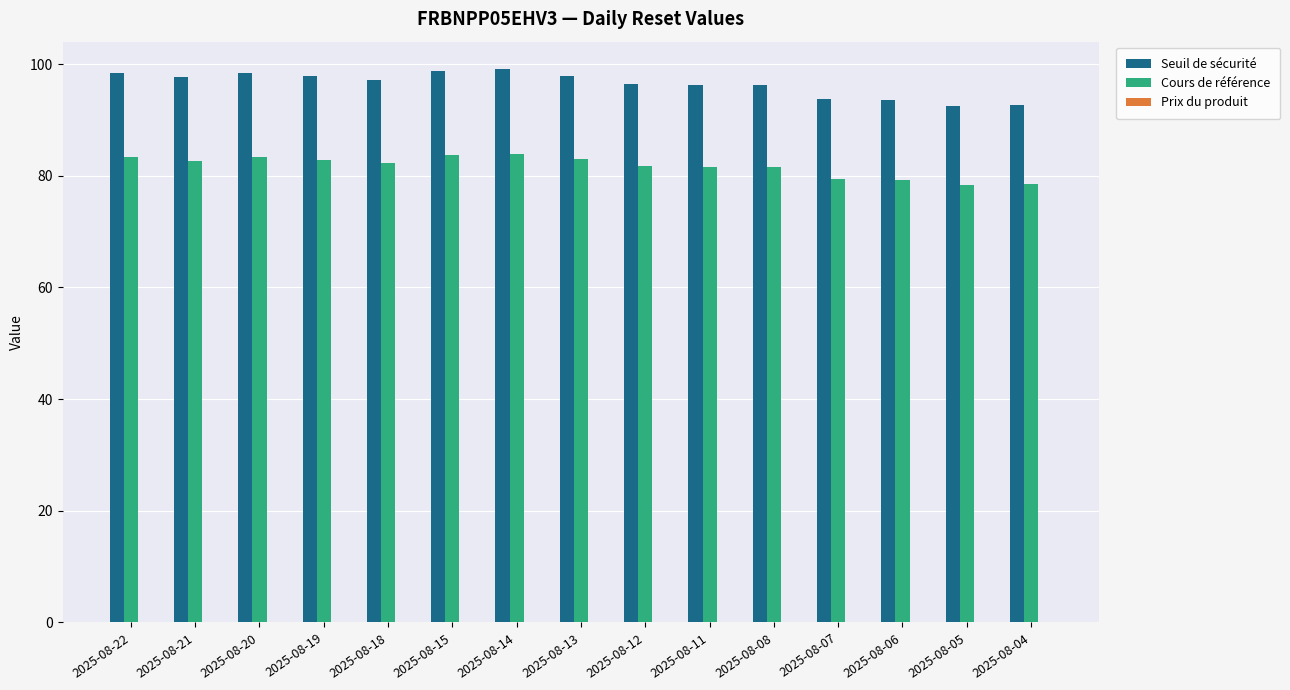

Which series has the largest total across all categories?

Seuil de sécurité